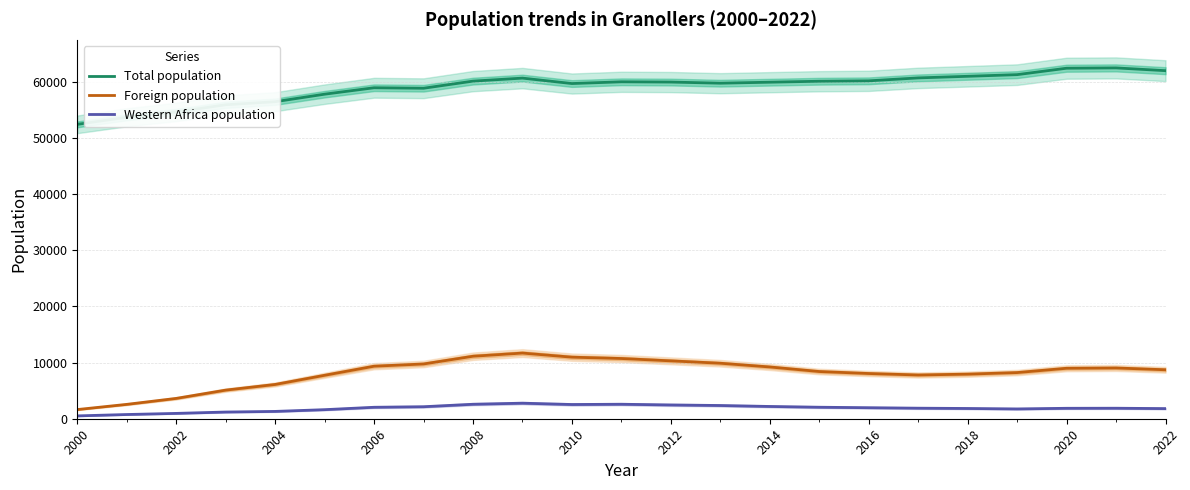

True or false: Foreign population has a value of 5511 at 2010.

False